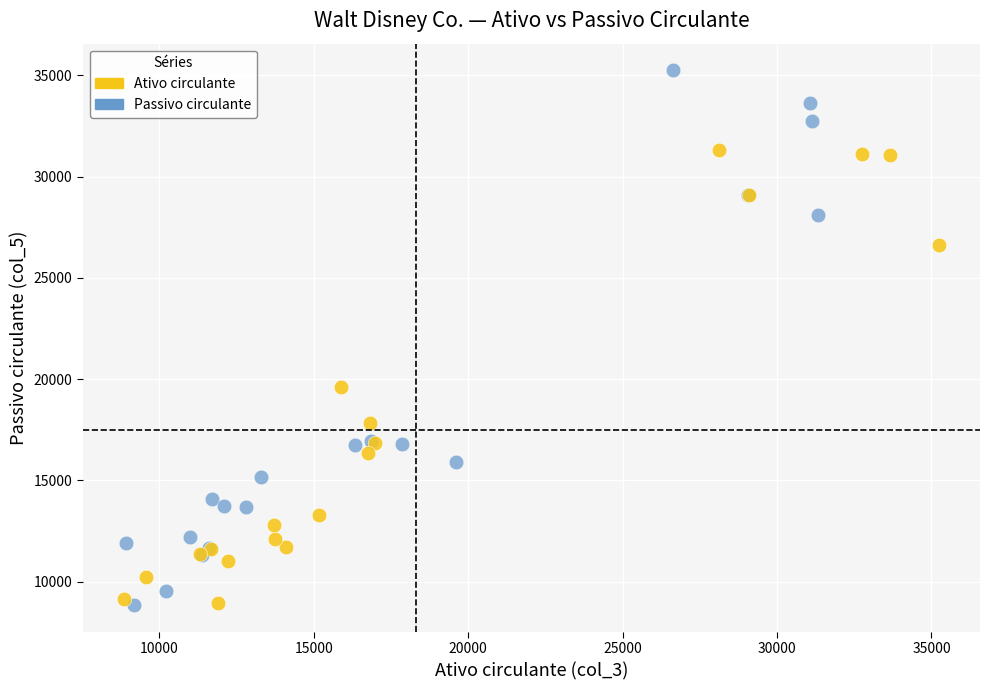

Which series contains the highest Y value?

Passivo circulante